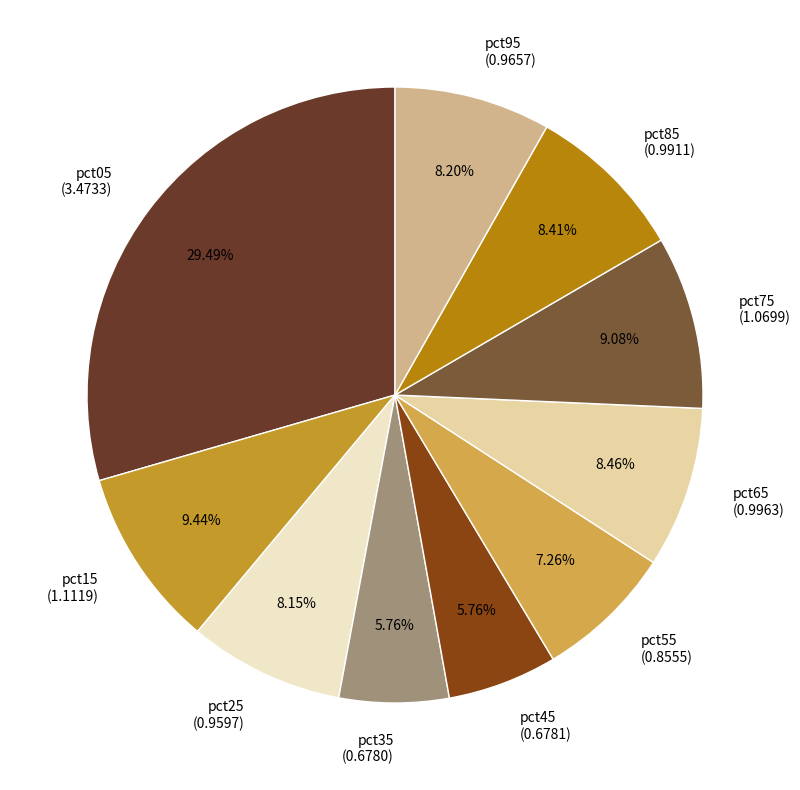

How many slices are in this pie chart?

10